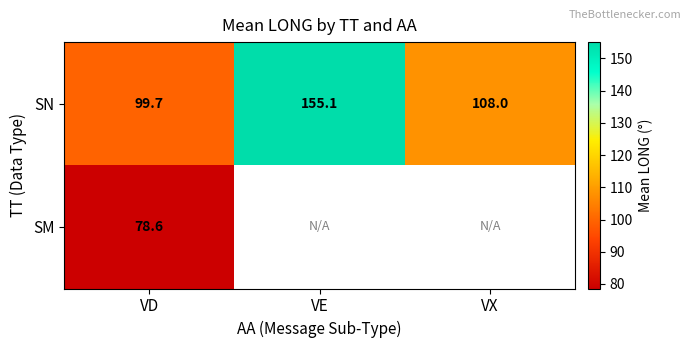

How many distinct data groups are displayed?

2